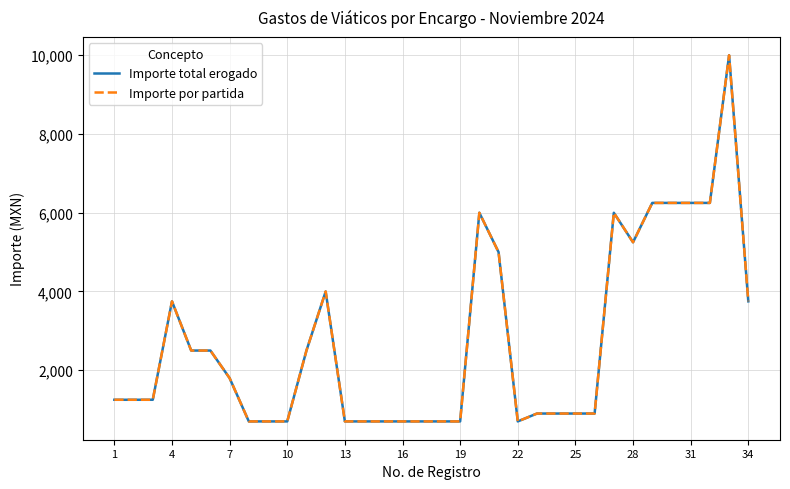

Does the chart have visible grid lines?

Yes